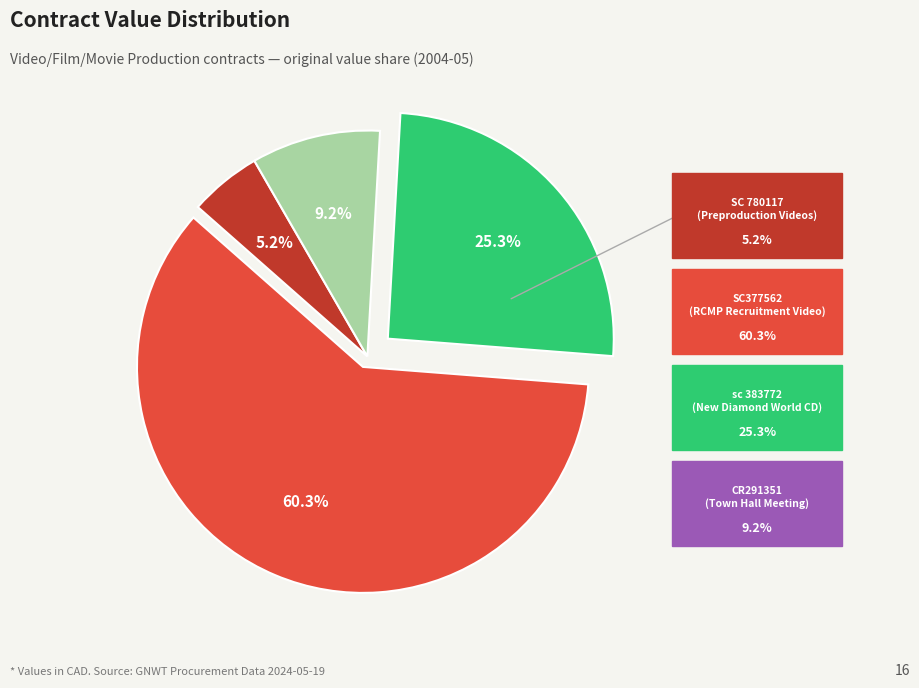

To the nearest percent, what is the difference between the largest and smallest slice percentages?

55%